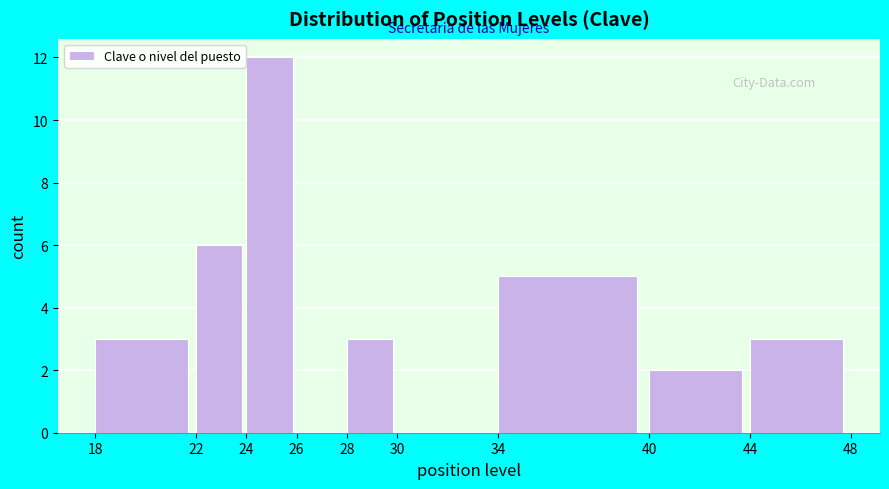

Reading left to right, transcribe this chart: for each bar, give the range it covers on the x-axis and its height. The values are not printed on the chart, so give them approximately, as read against the axis.

18 to 22: 3
22 to 24: 6
24 to 26: 12
26 to 28: 0
28 to 30: 3
30 to 34: 0
34 to 40: 5
40 to 44: 2
44 to 48: 3